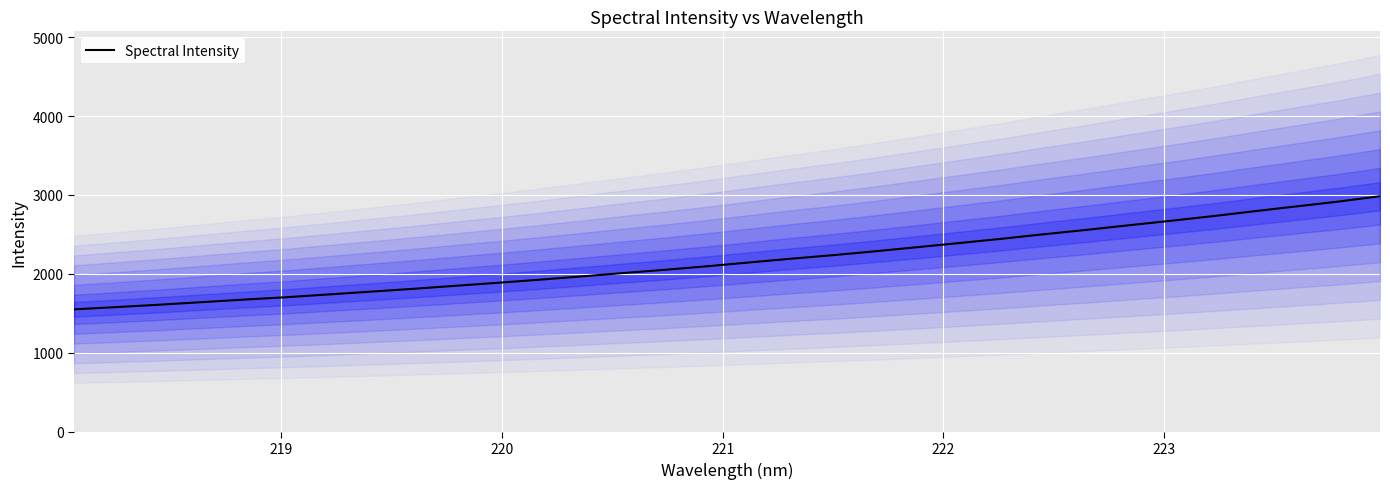

What is the maximum value for Spectral Intensity?

2984.2